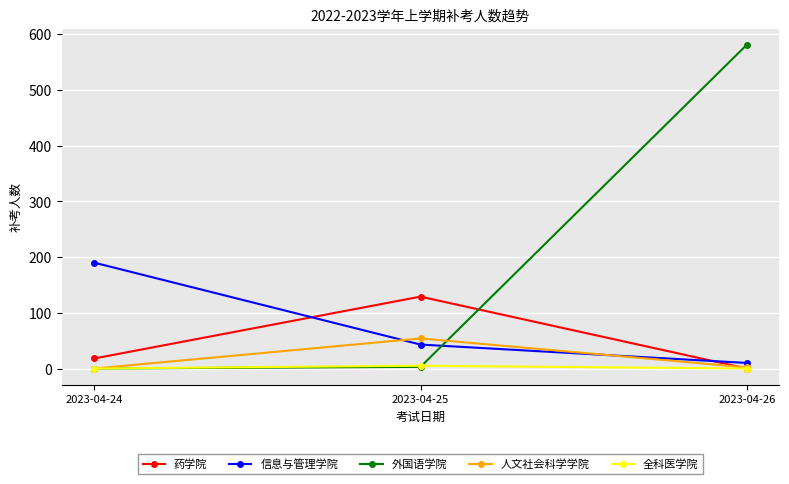

At which category does the chart reach its peak across all series?

2023-04-26